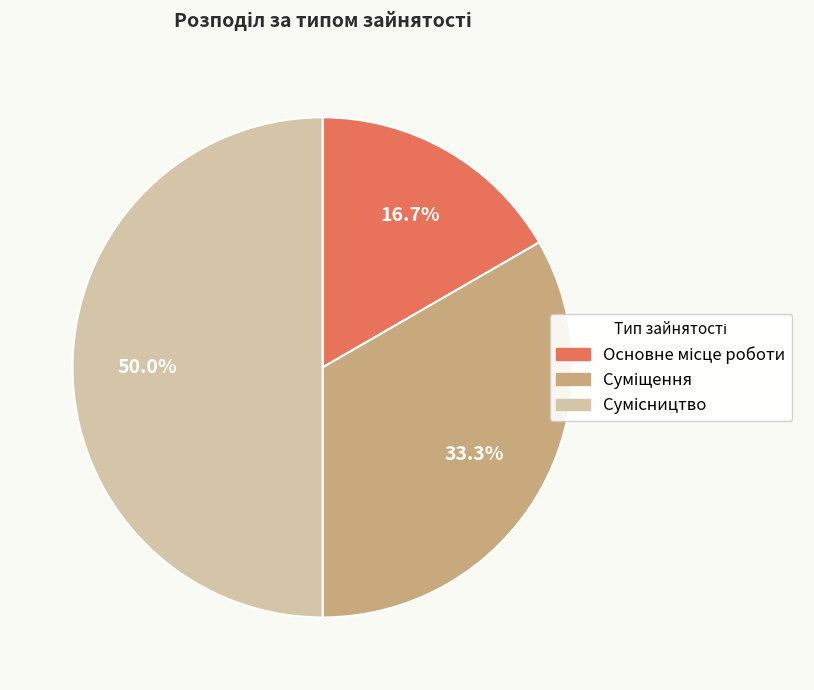

How many slices are in this pie chart?

3